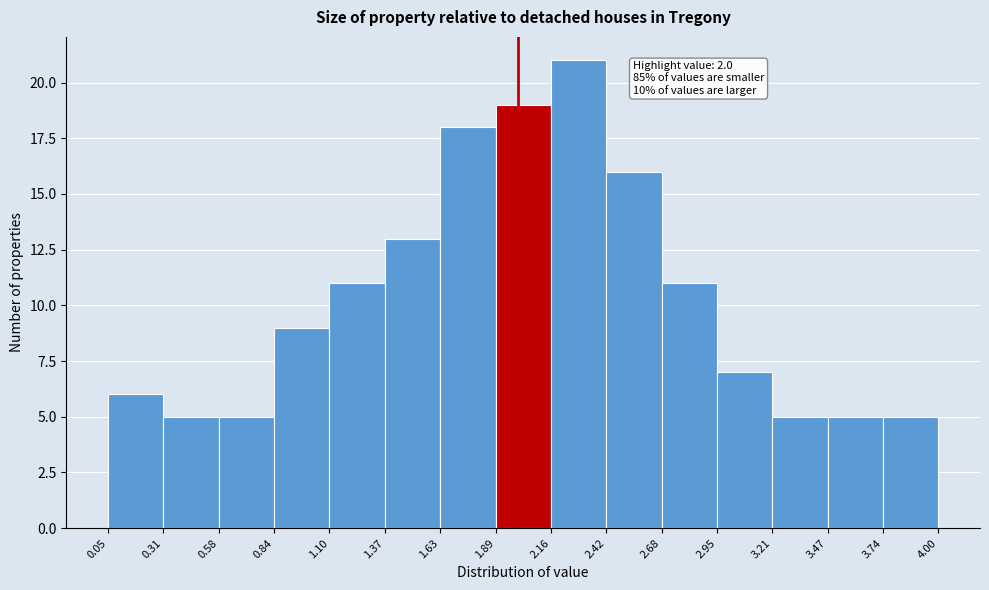

Which range on the x-axis has the tallest bar?

2.16 to 2.42